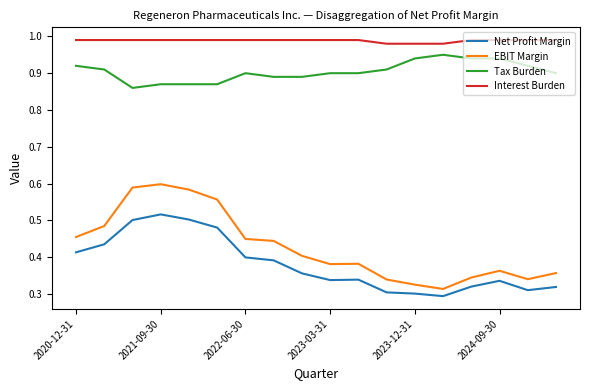

Which series has the largest range (max minus min)?

EBIT Margin